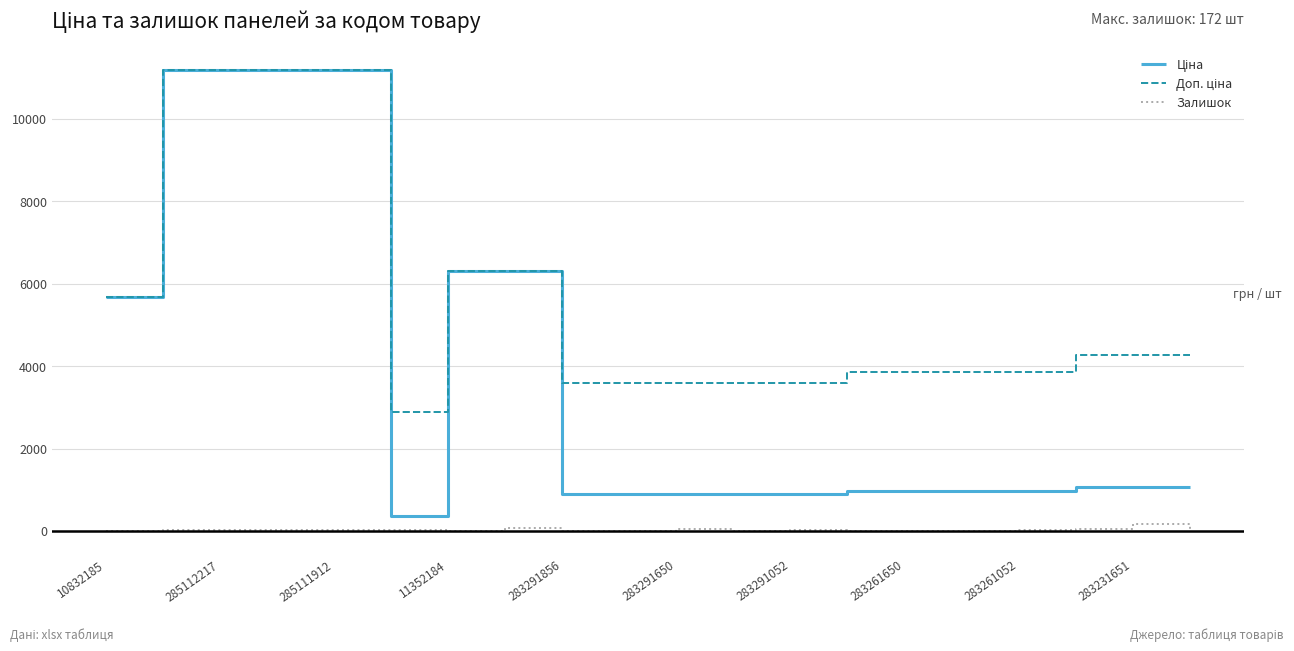

What is the greatest value displayed?

11188.2